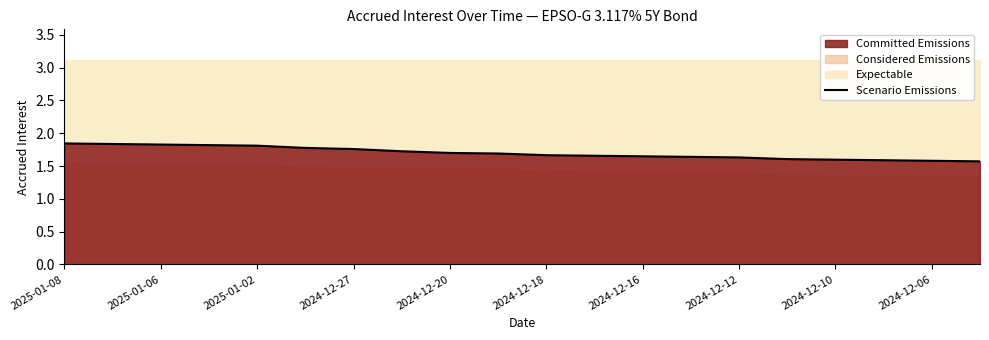

True or false: Scenario Emissions has a value of 1.6 at 2024-12-06.

True